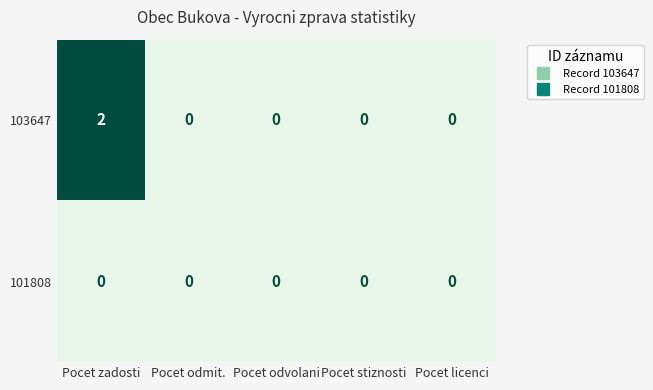

Which category has the highest value in the 103647 series?

Pocet zadosti